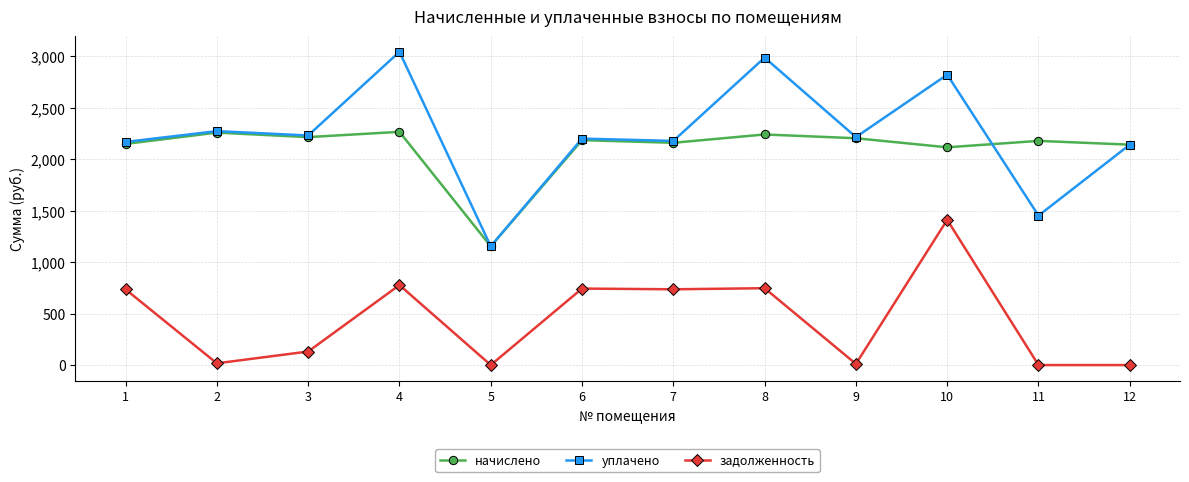

At how many categories does at least one series exceed 509?

12